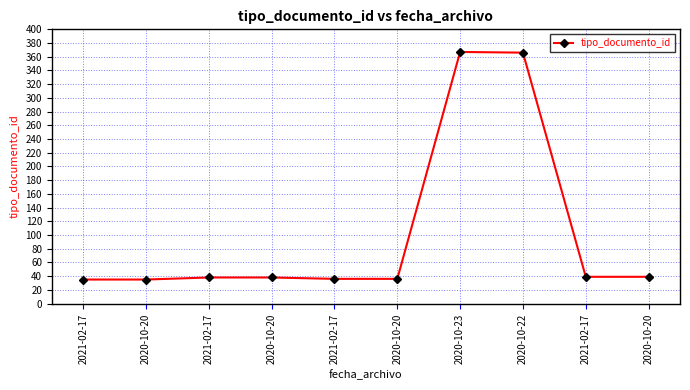

Approximately how many times larger is the value at 2020-10-20 compared to 2020-10-20?

1.1